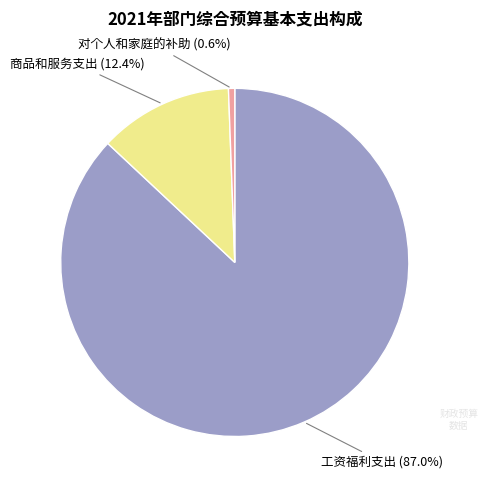

Is there any slice that represents more than half of the pie?

Yes